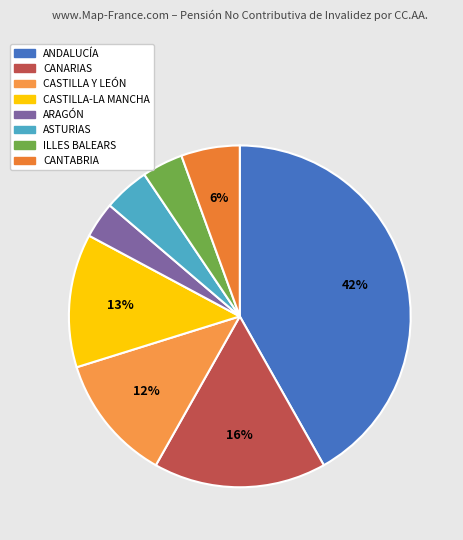

Count the number of slices in the pie.

8